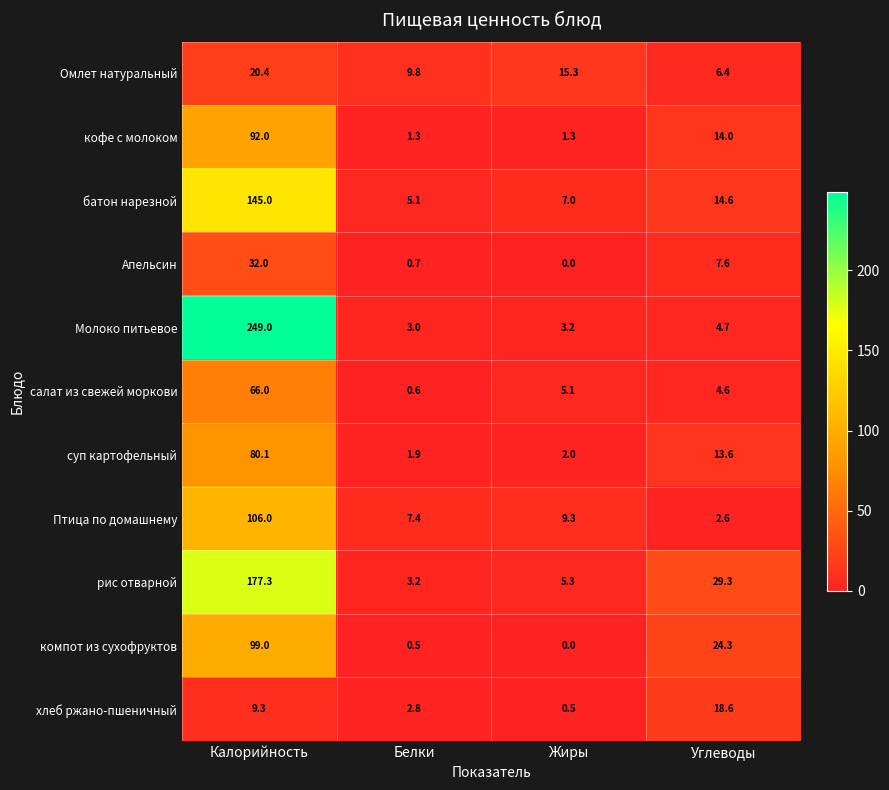

Is it true that батон нарезной equals 7.0 at Жиры?

True